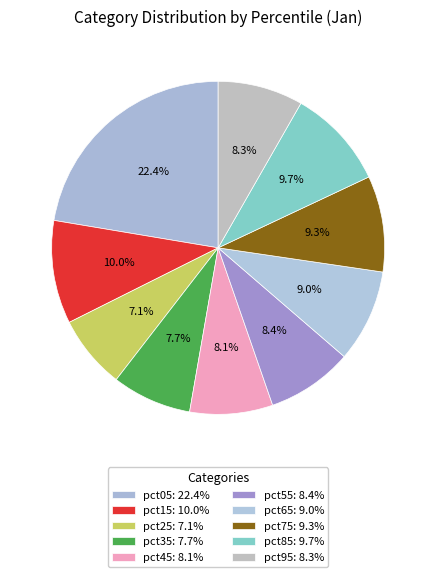

Count the number of slices in the pie.

10